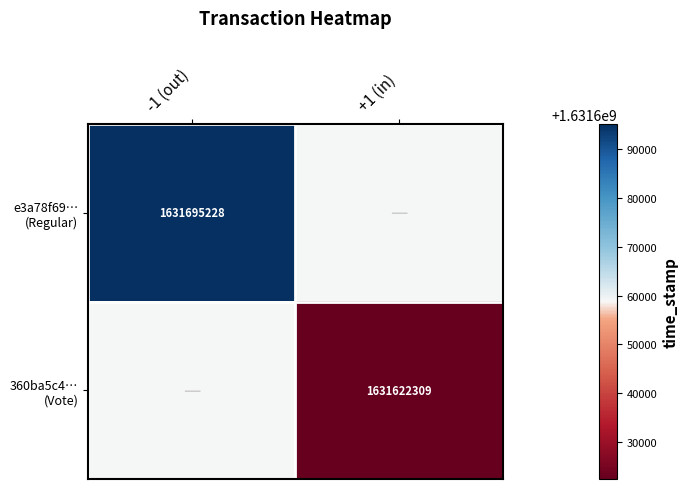

Rank the categories by 360ba5c4… (Vote) value from highest to lowest.

-1 (out), +1 (in)